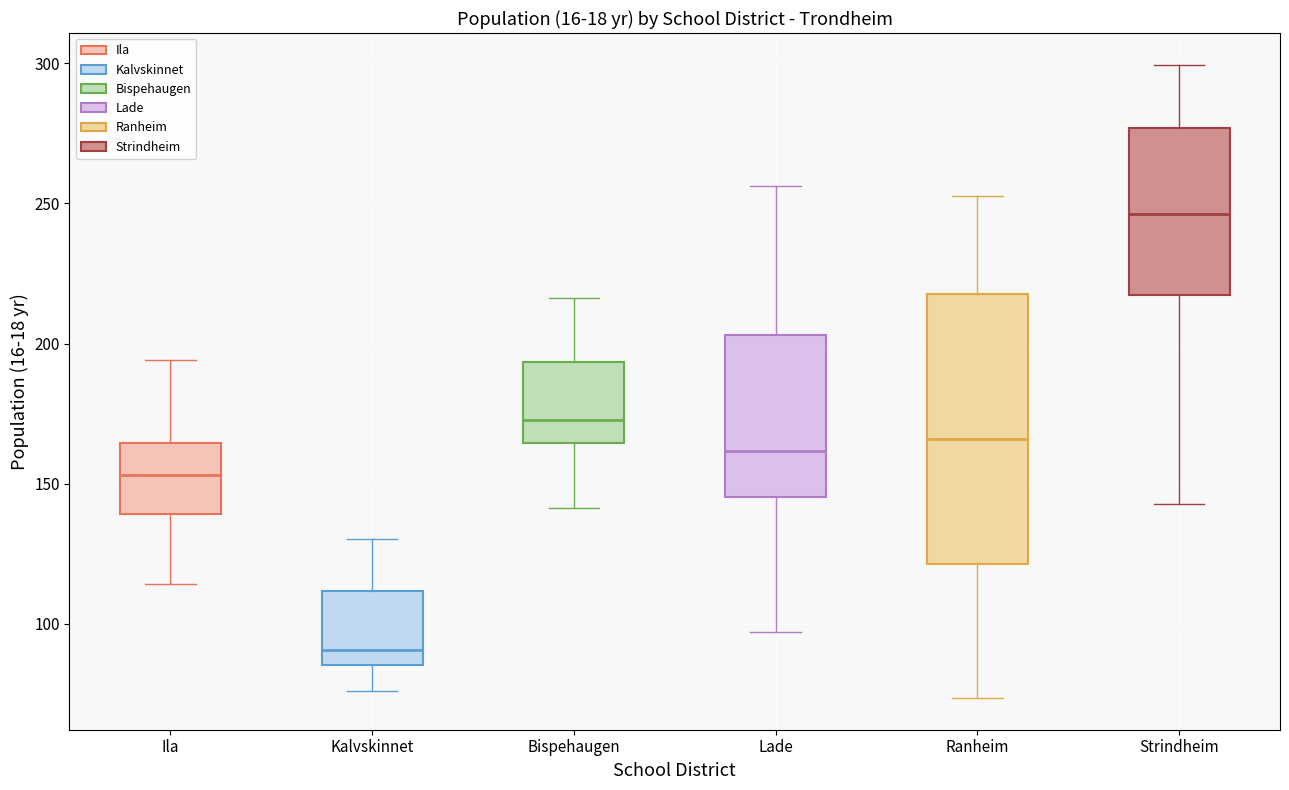

Reading left to right, read every box against the y-axis: the position of its median line, the range the box covers, and the ends of its whiskers. The values are not printed on the chart, so give them approximately, as read against the axis.

Ila: median 155, box 140 to 165, whiskers 115 to 195
Kalvskinnet: median 90, box 85 to 110, whiskers 75 to 130
Bispehaugen: median 175, box 165 to 195, whiskers 140 to 215
Lade: median 160, box 145 to 205, whiskers 95 to 255
Ranheim: median 165, box 120 to 220, whiskers 75 to 255
Strindheim: median 245, box 215 to 275, whiskers 145 to 300